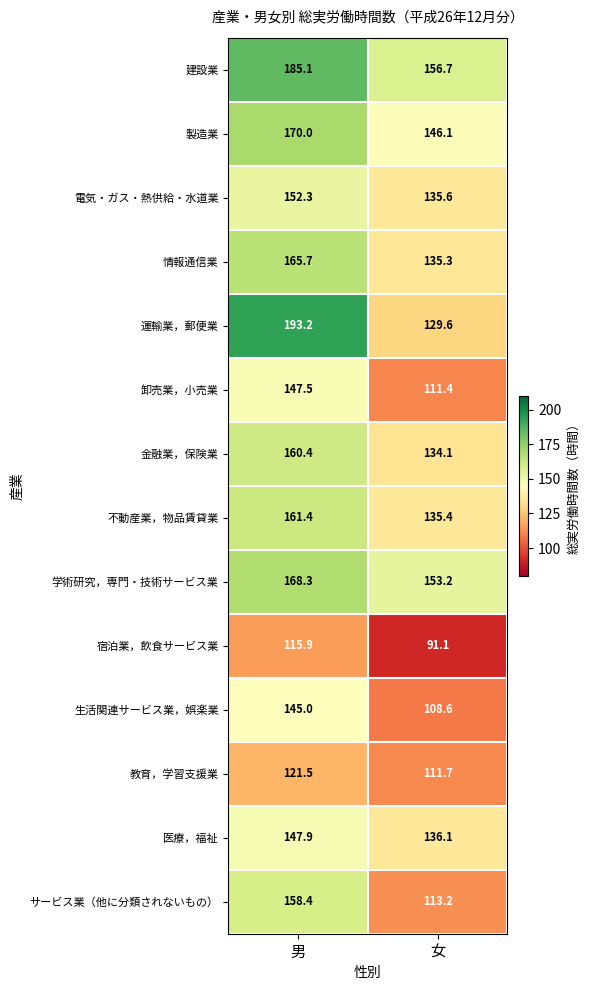

What is the greatest value displayed?

193.2